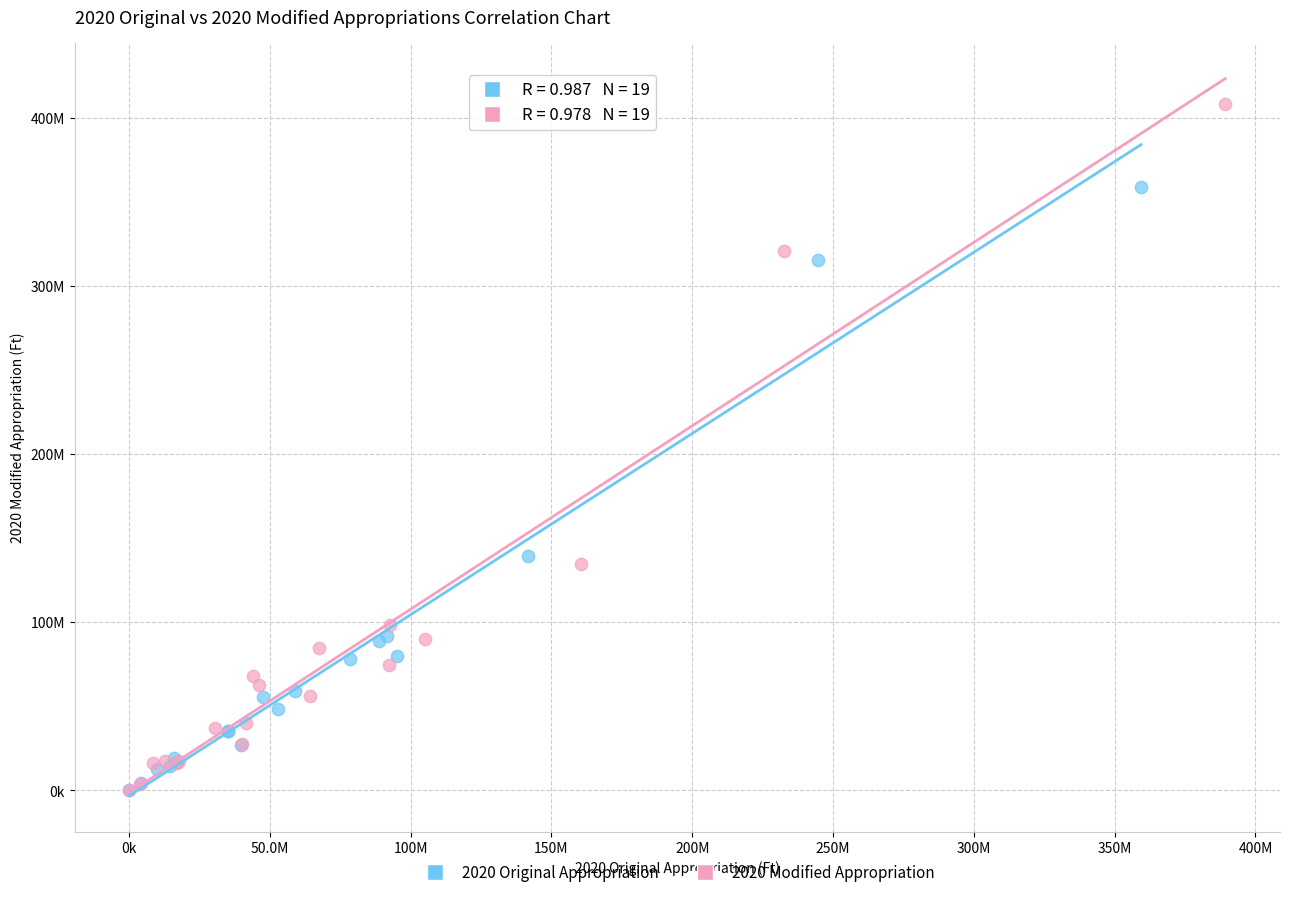

What are all the series names shown in the legend?

2020 Original Appropriation, 2020 Modified Appropriation